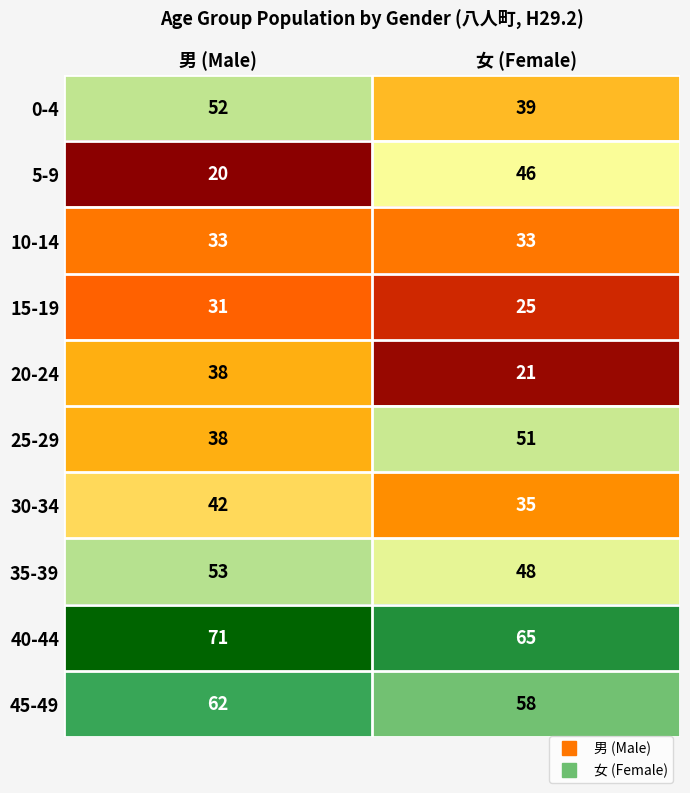

What is the sum of all 30-34 values?

77